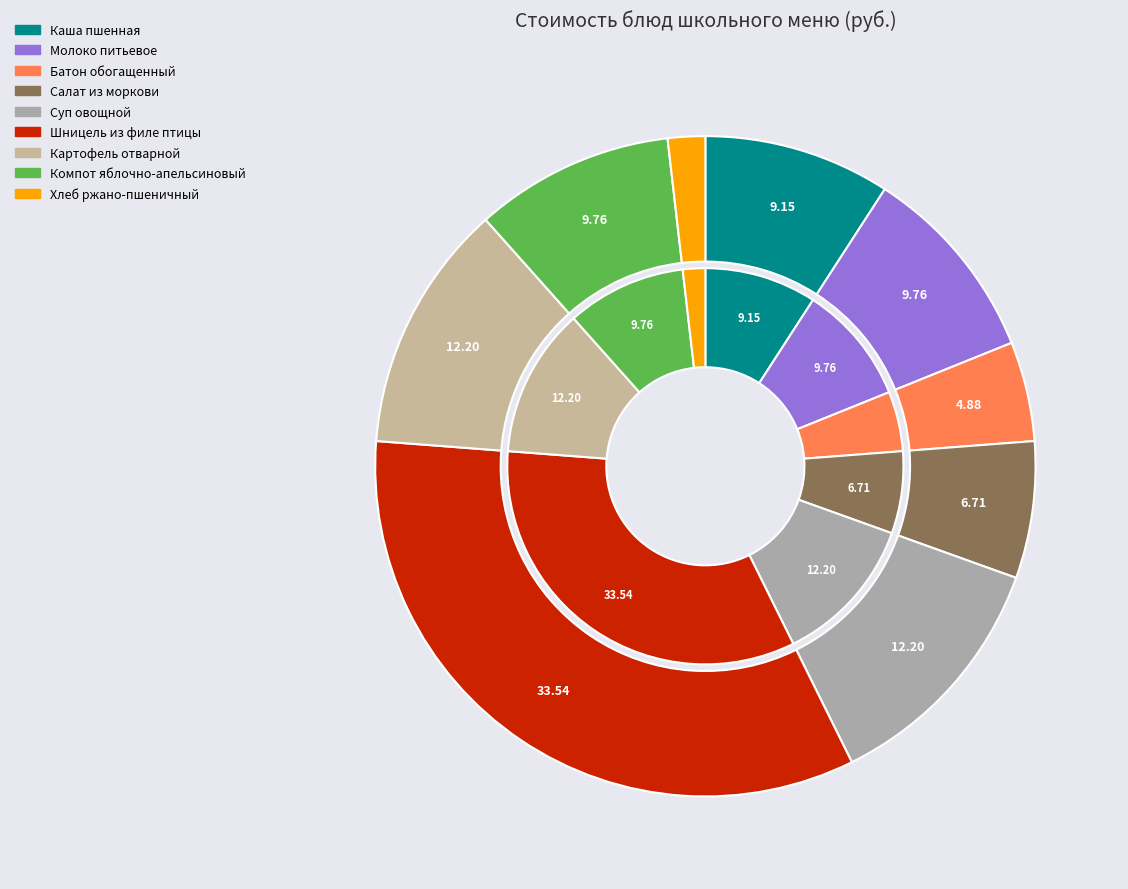

Does Батон обогащенный account for over 50% of the chart?

No